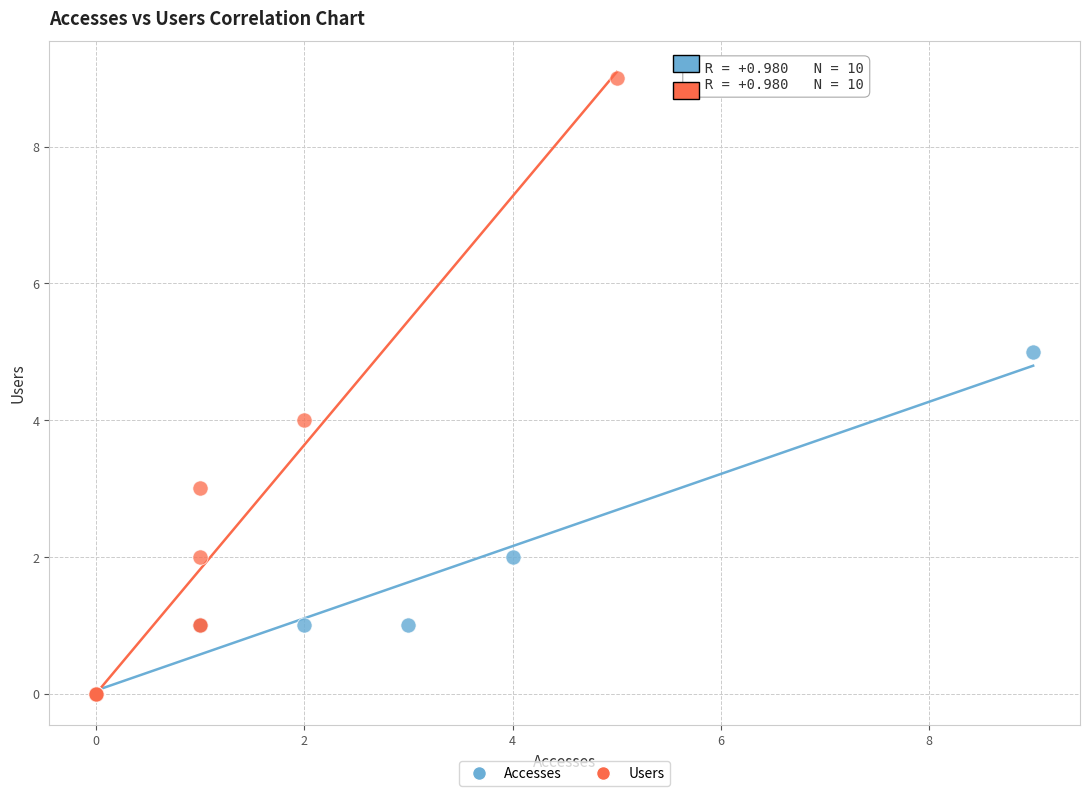

Which series has the widest spread of Y values?

Users